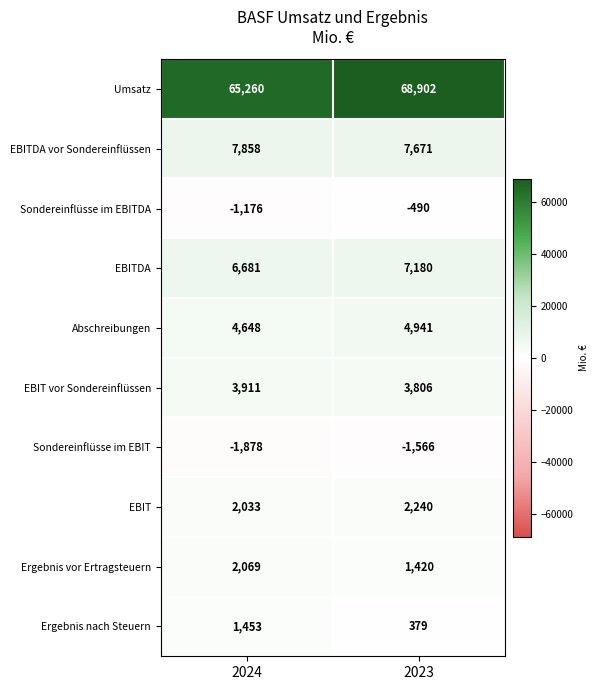

Count the number of data series in this chart.

10